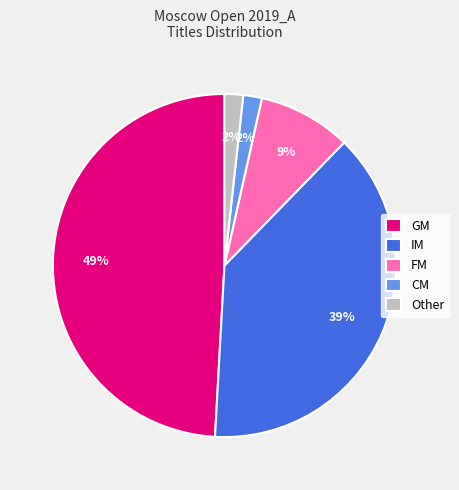

How many slices are in this pie chart?

5